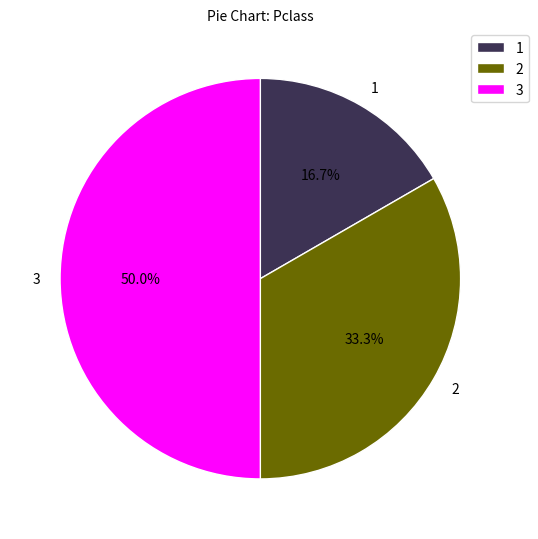

Which slice is the largest?

3